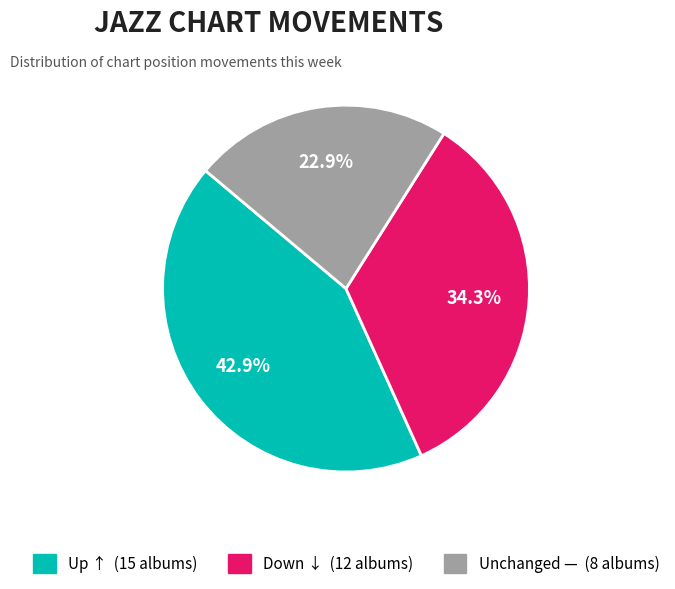

Count the number of slices in the pie.

3